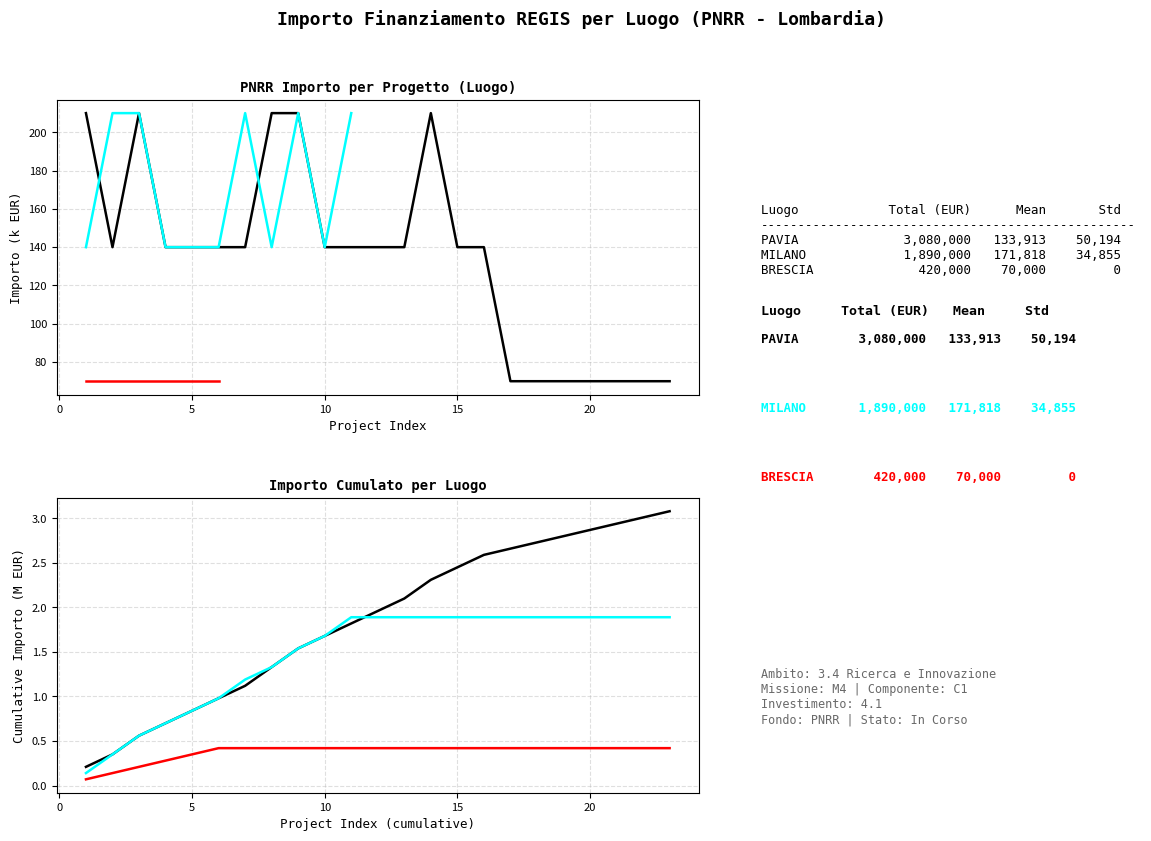

Which series has the largest total across all categories?

PAVIA